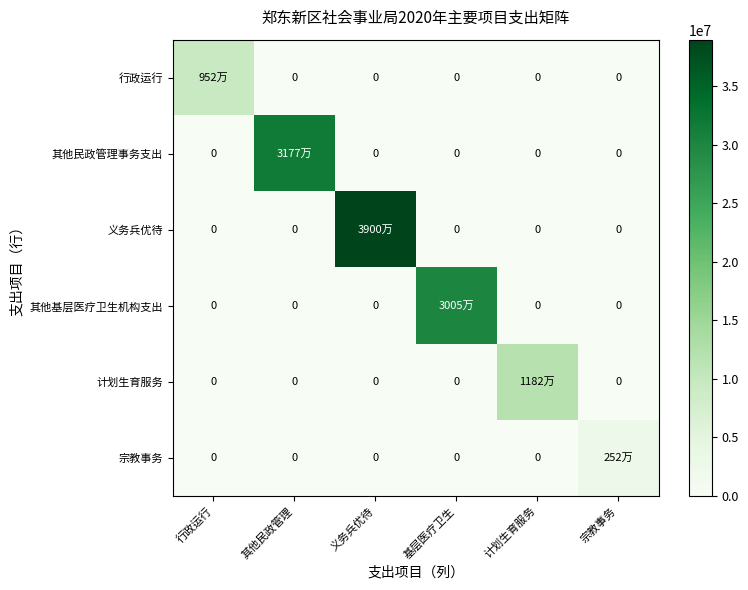

What is the total value across all series at 计划生育服务?

11820600.0